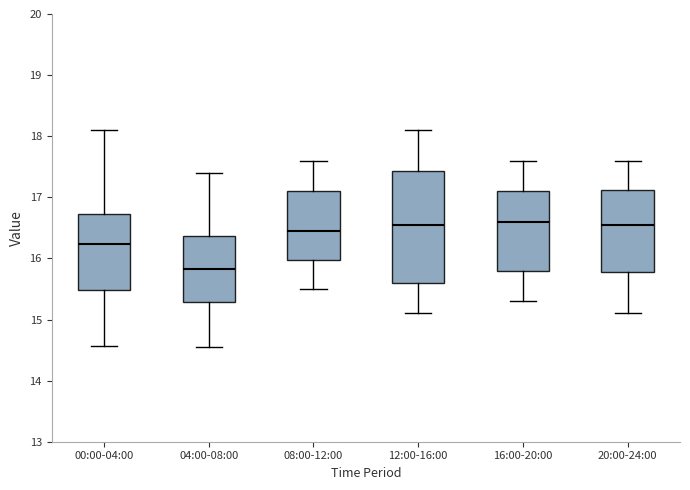

Where does the median line of the box for 04:00-08:00 sit on the y-axis? The values are not printed on the chart, so give them approximately, as read against the axis.

15.8